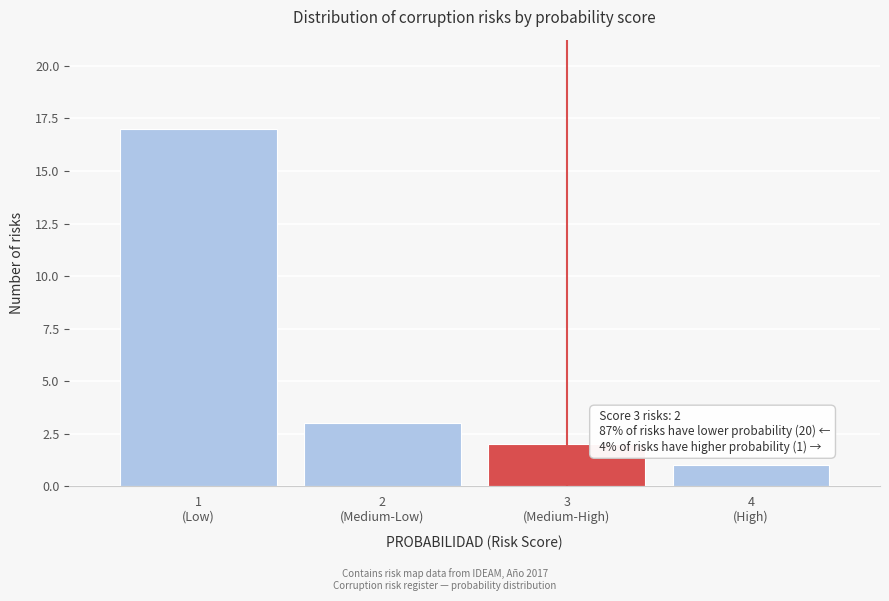

Reading right to left, transcribe all the data shown in this chart.

1	2	3	17